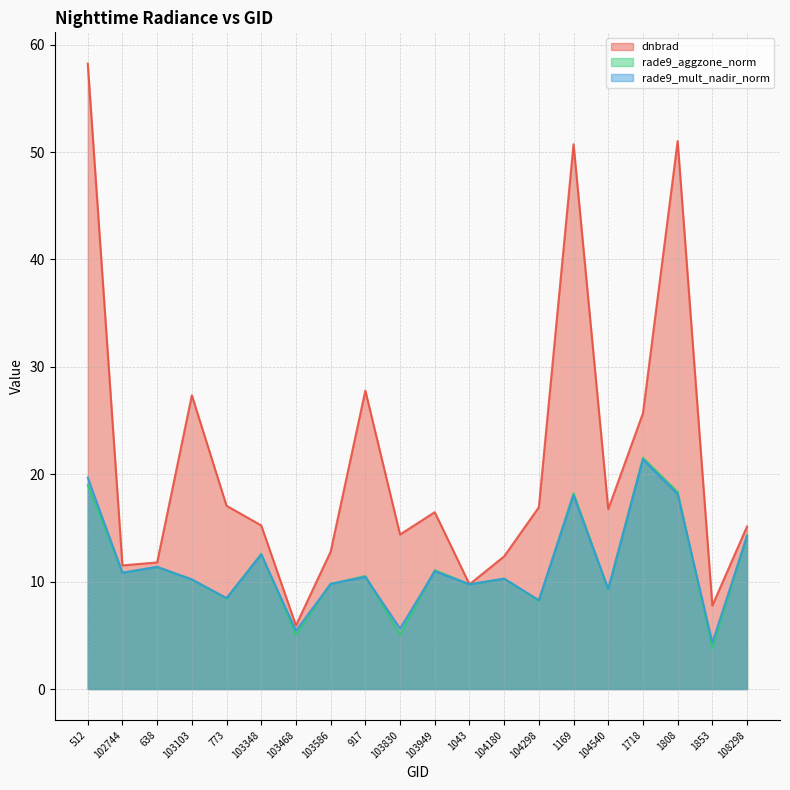

Where is dnbrad nearest to the value 32?

917